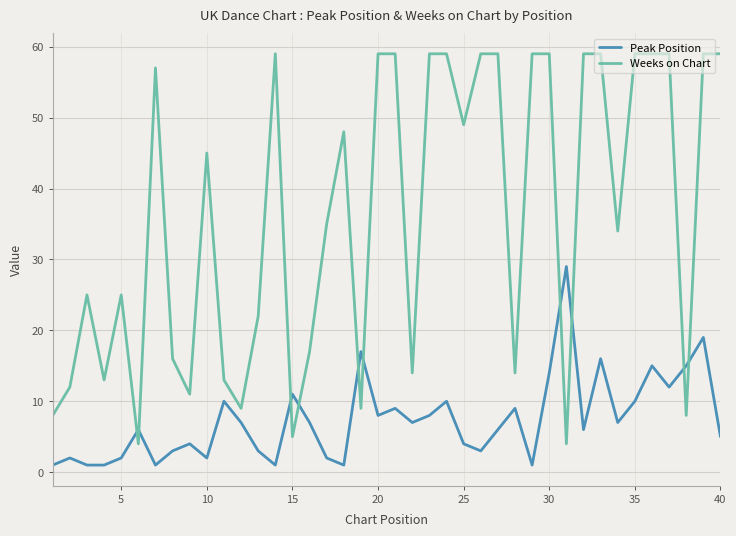

Does the chart have visible grid lines?

Yes